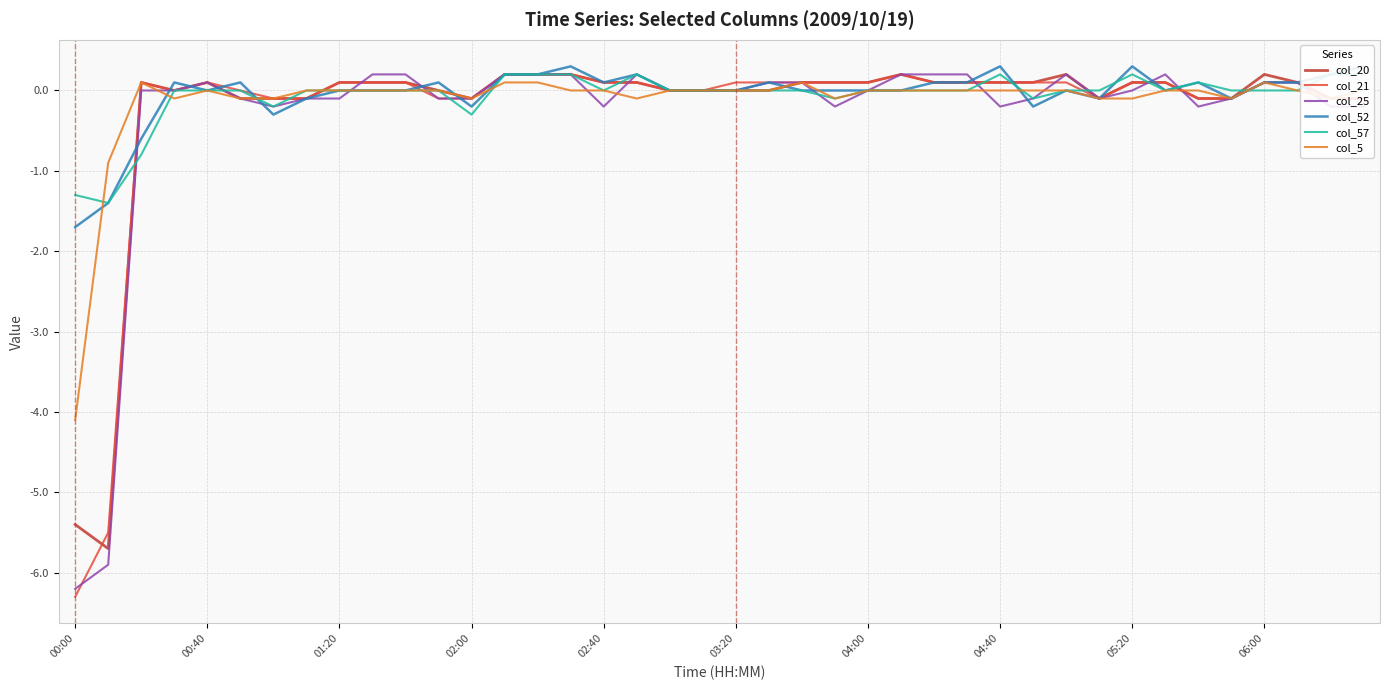

After their last crossing, which series has the higher values: col_25 or col_52?

col_52